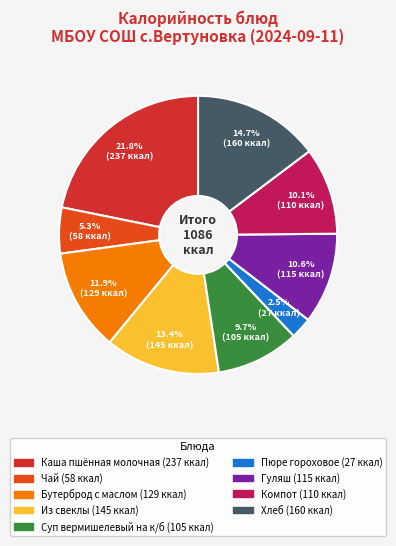

Is it true that Компот is 18% of the pie?

False